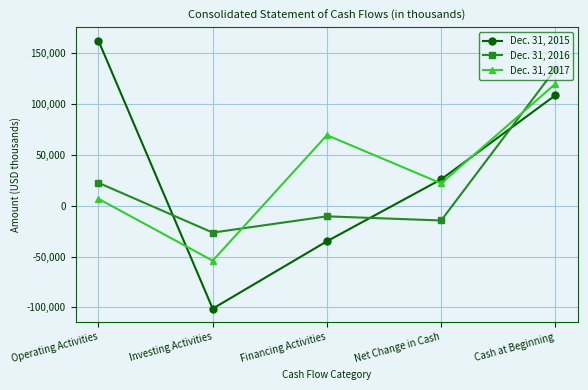

At which category is the sum across all series the highest?

Cash at Beginning